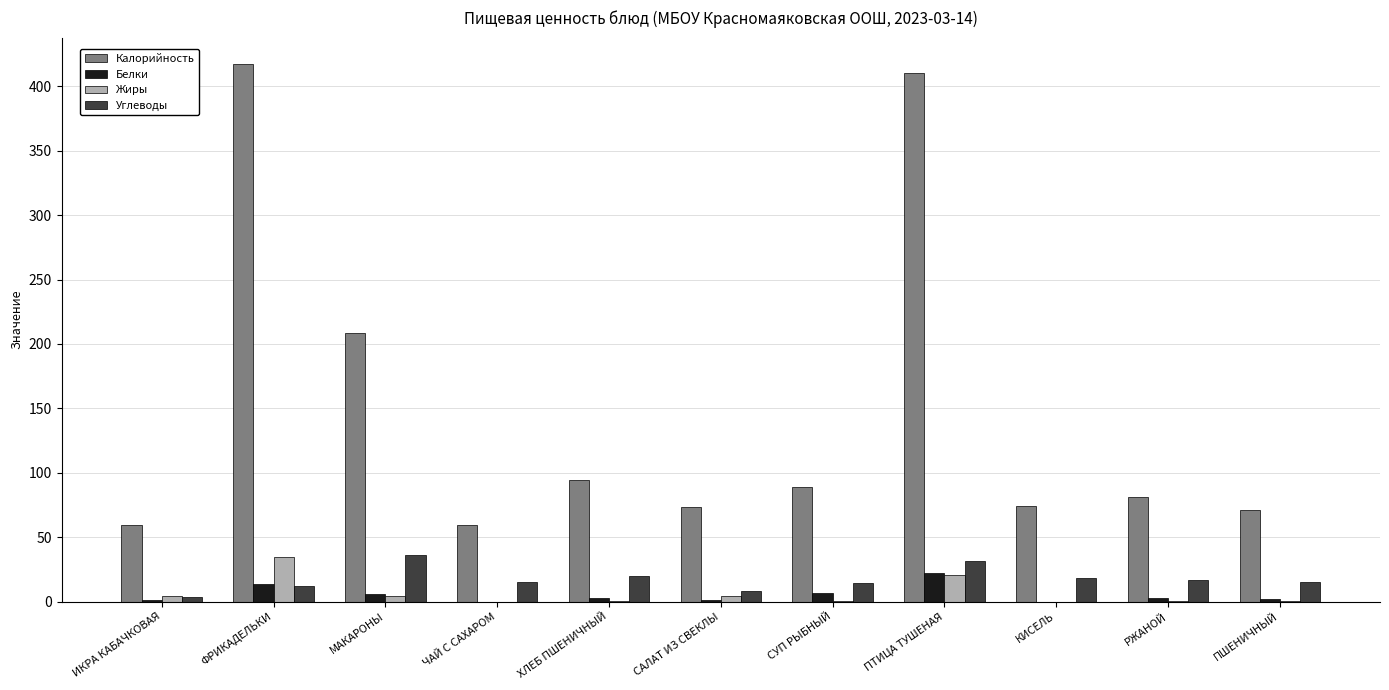

What are all the series names shown in the legend?

Калорийность, Белки, Жиры, Углеводы